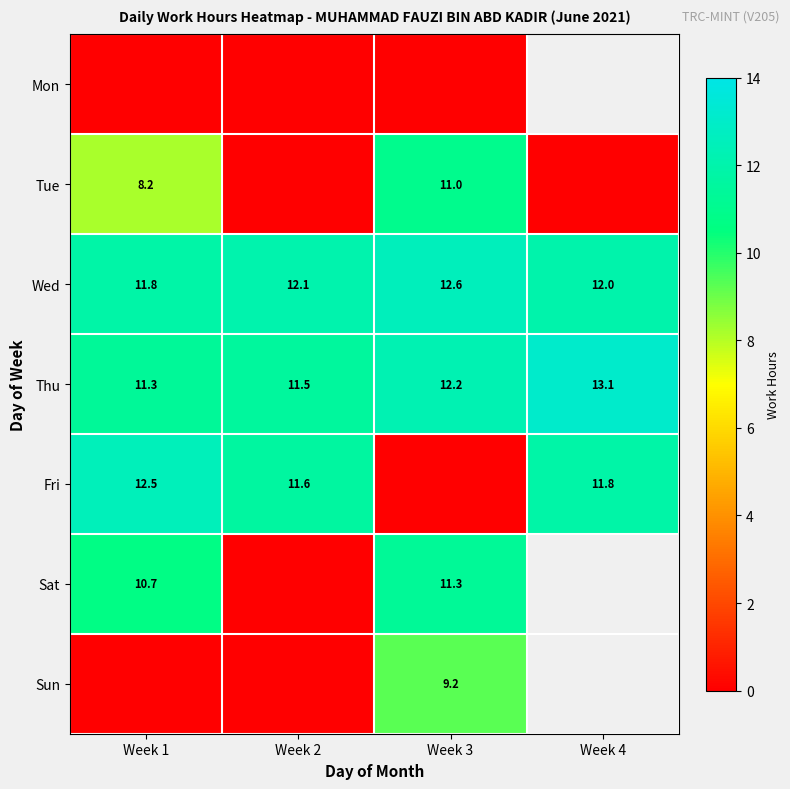

List the labels in order of Wed value, smallest first.

Week 1, Week 4, Week 2, Week 3